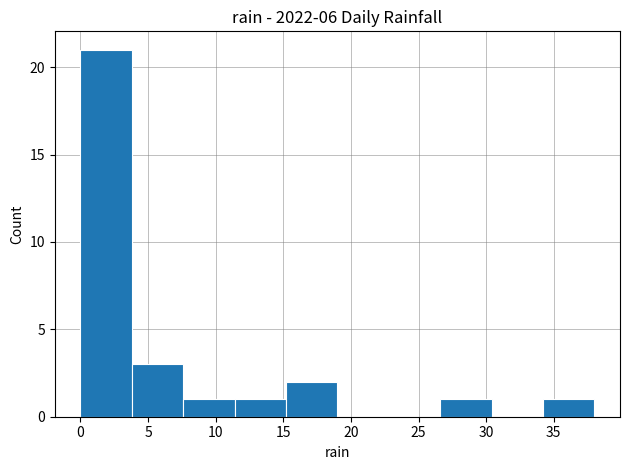

Over which range of the x-axis is the bar tallest?

0.0 to 3.8